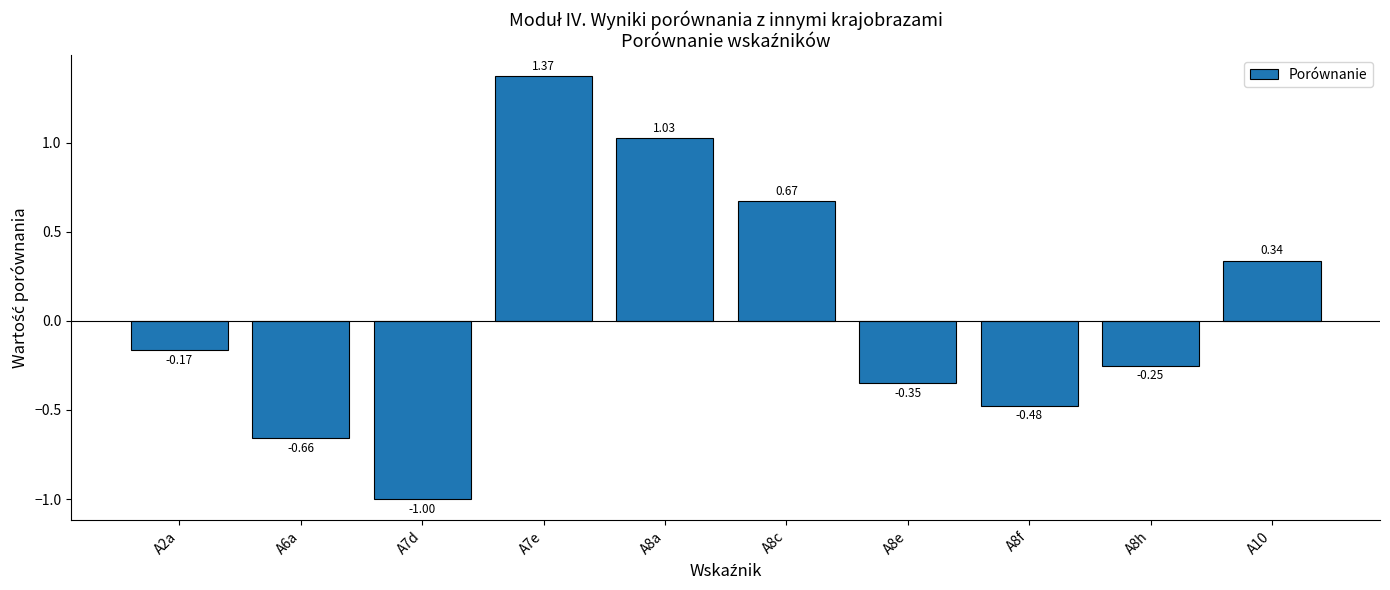

What is the label of the 9th bar from the left?

A8h